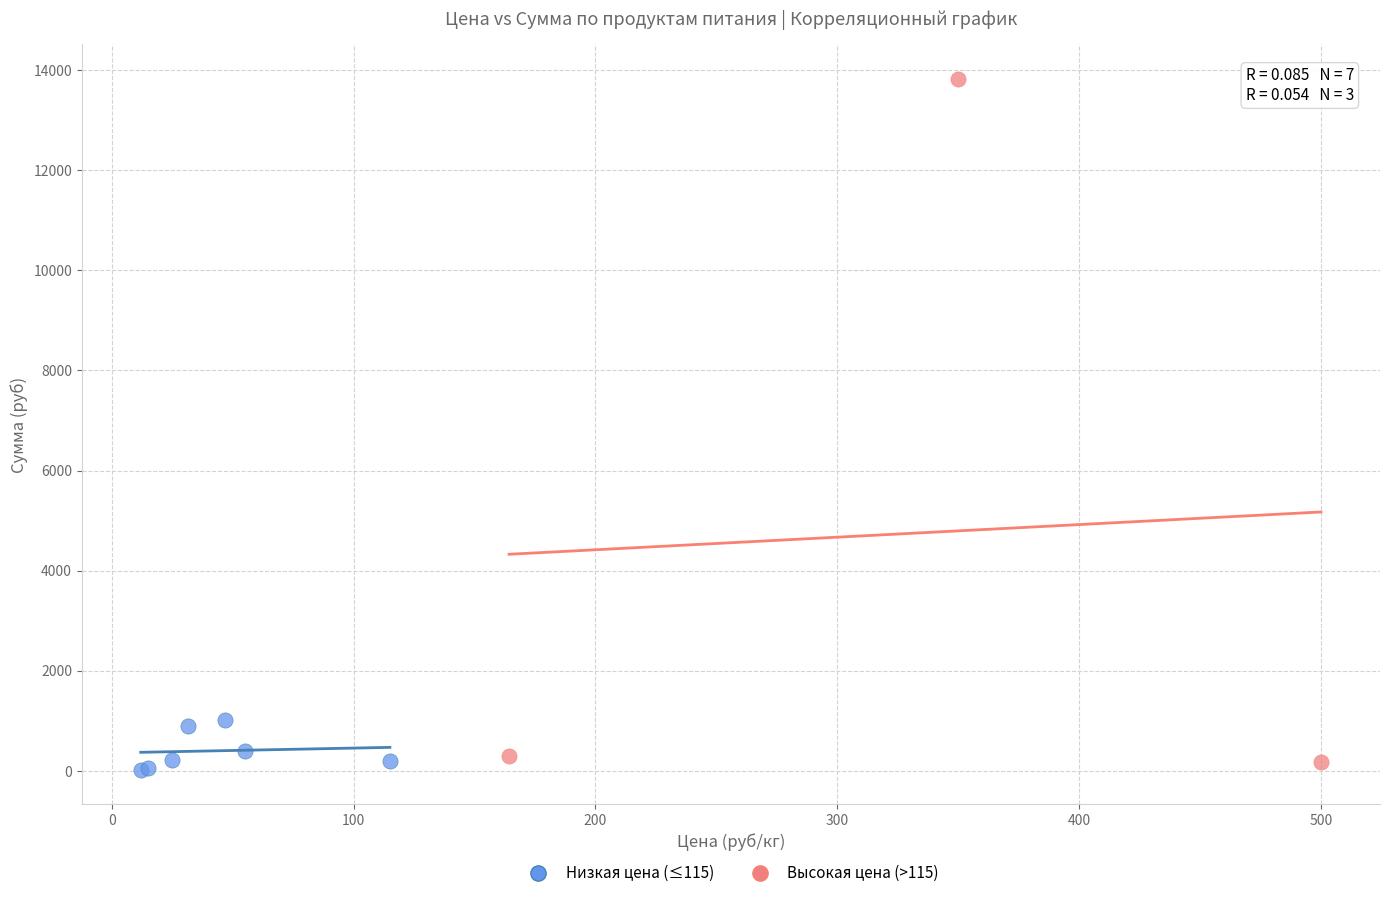

Which series has the widest spread of Y values?

Высокая цена (>115)